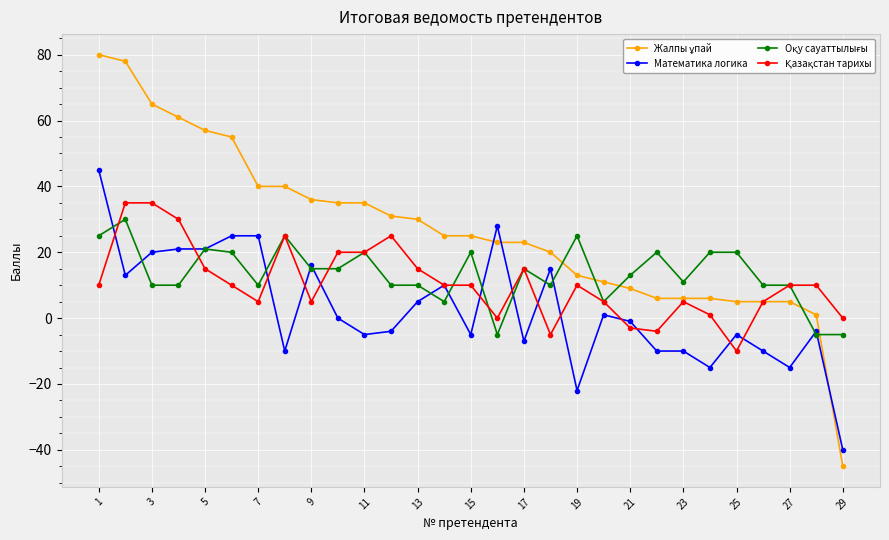

True or false: Математика логика has more than 2 interior local peaks.

True